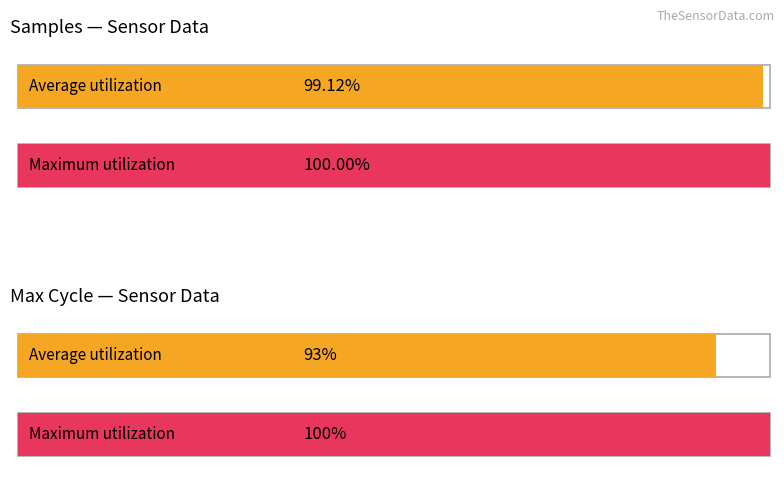

True or false: Avg Humidity has a value of 176.9 at 00:06.

False